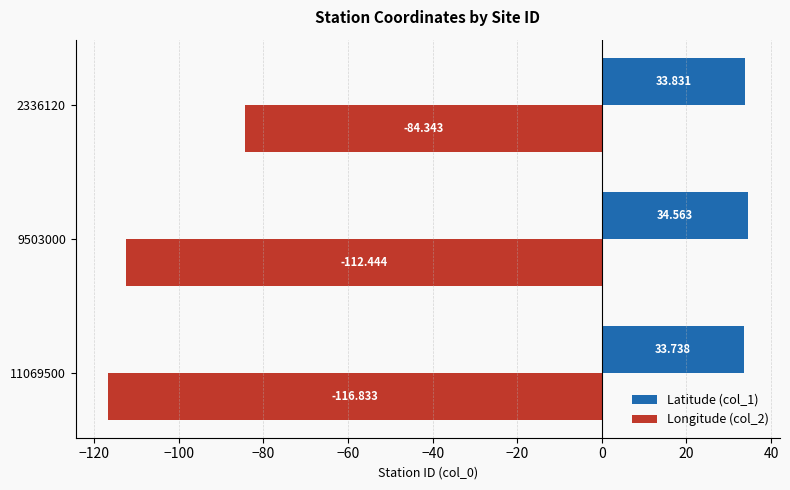

Is the value of Longitude (col_2) at 9503000 greater than the value of Latitude (col_1) at 9503000?

No